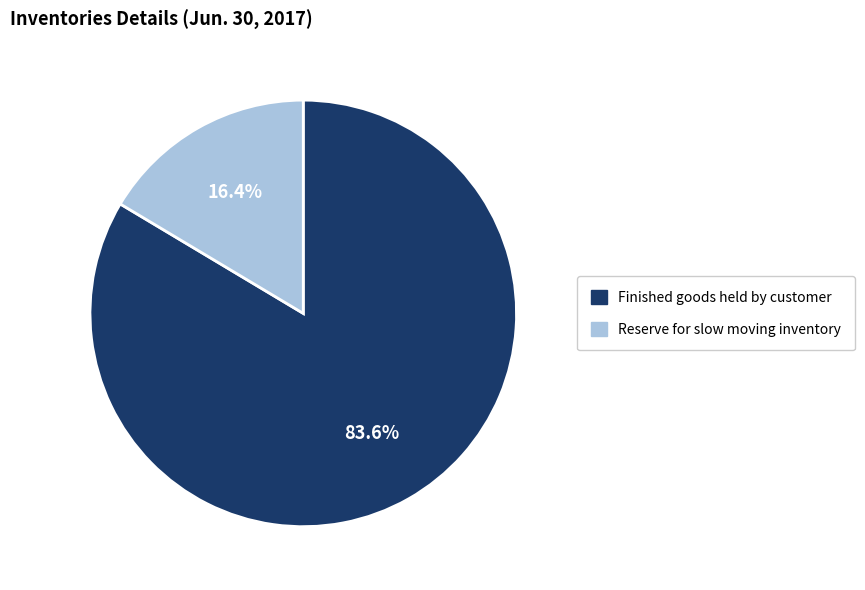

Is there any slice that represents more than half of the pie?

Yes